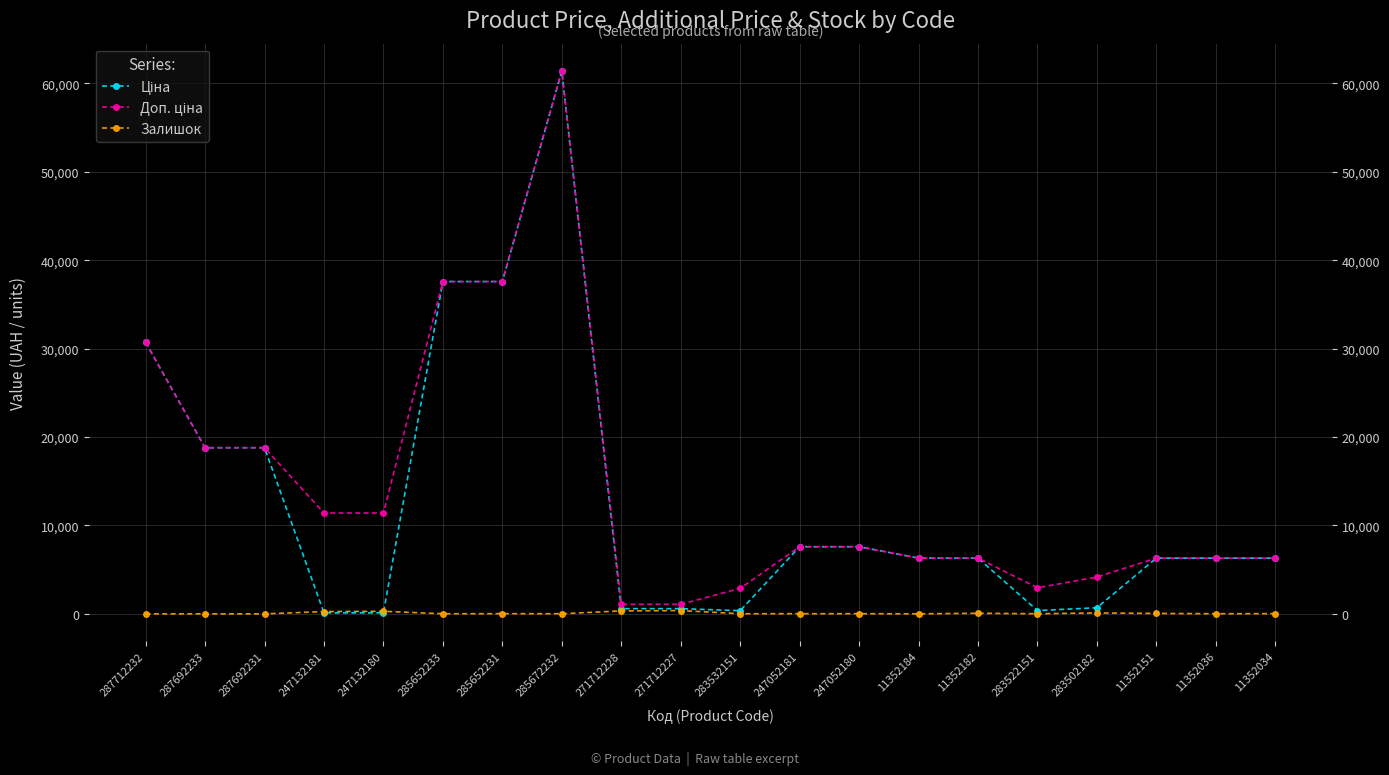

Is it true that Залишок equals 2.0 at 11352184?

False